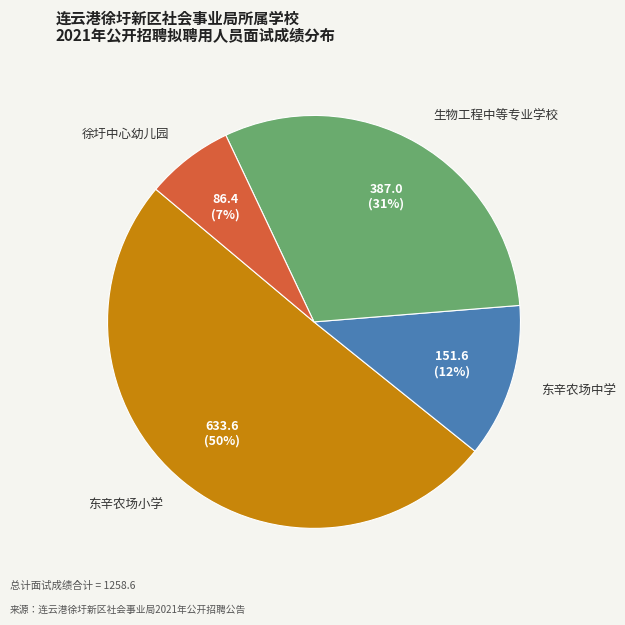

How many segments does this pie chart have?

4